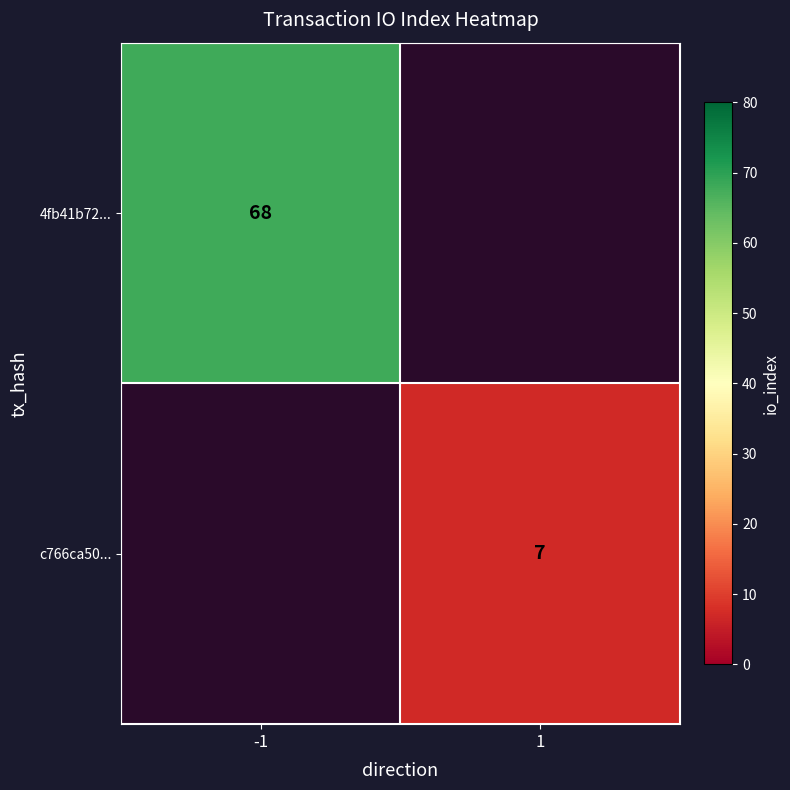

At how many categories does at least one series exceed 61?

1